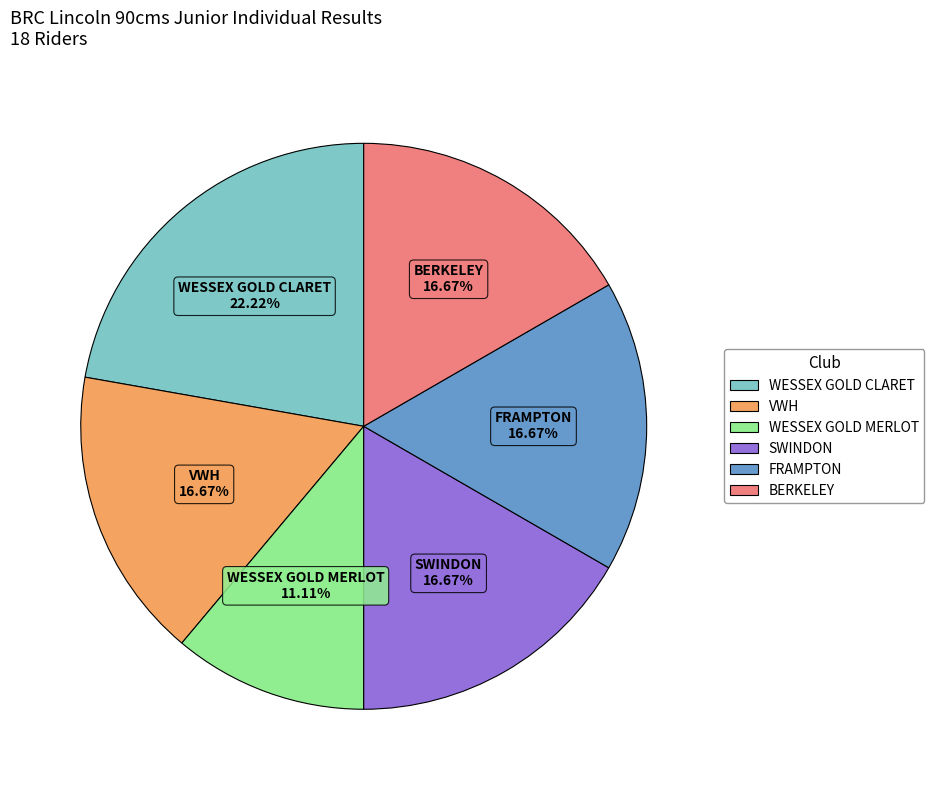

Is there a majority slice in this chart?

No